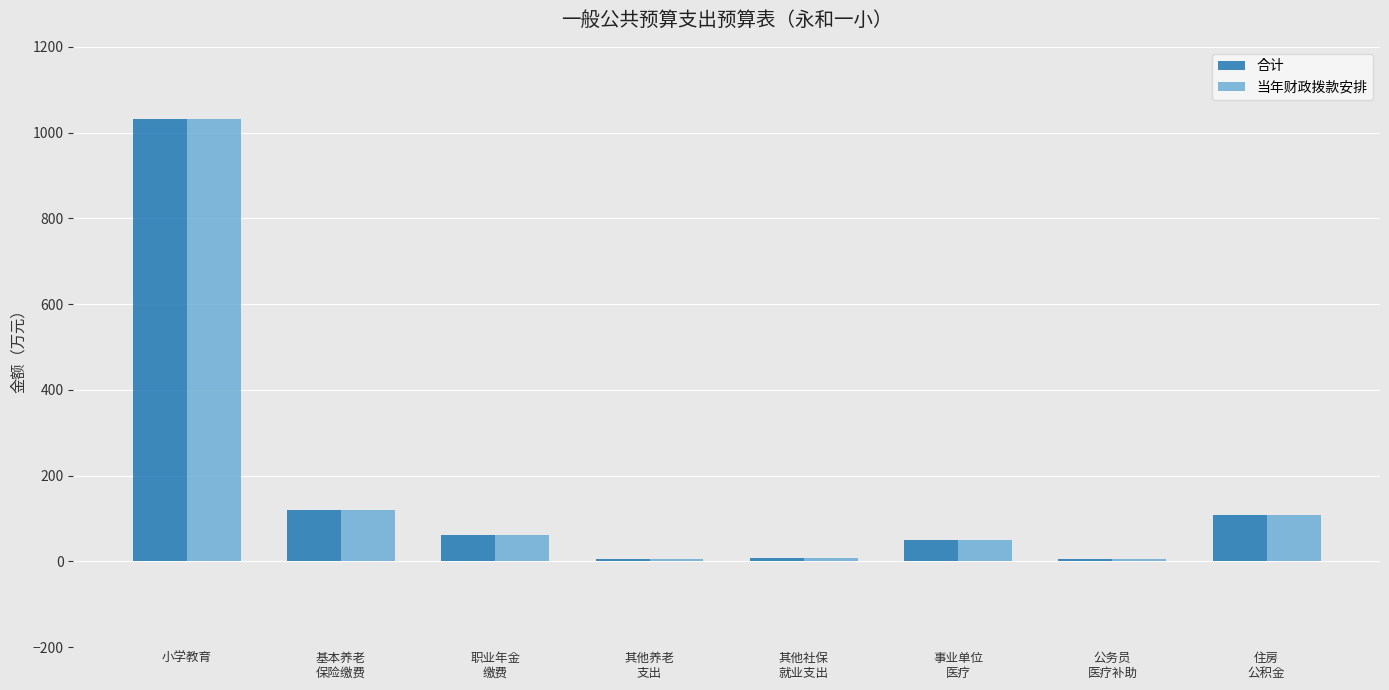

The 合计 series shows 50.1 at 住房
公积金. True or false?

False